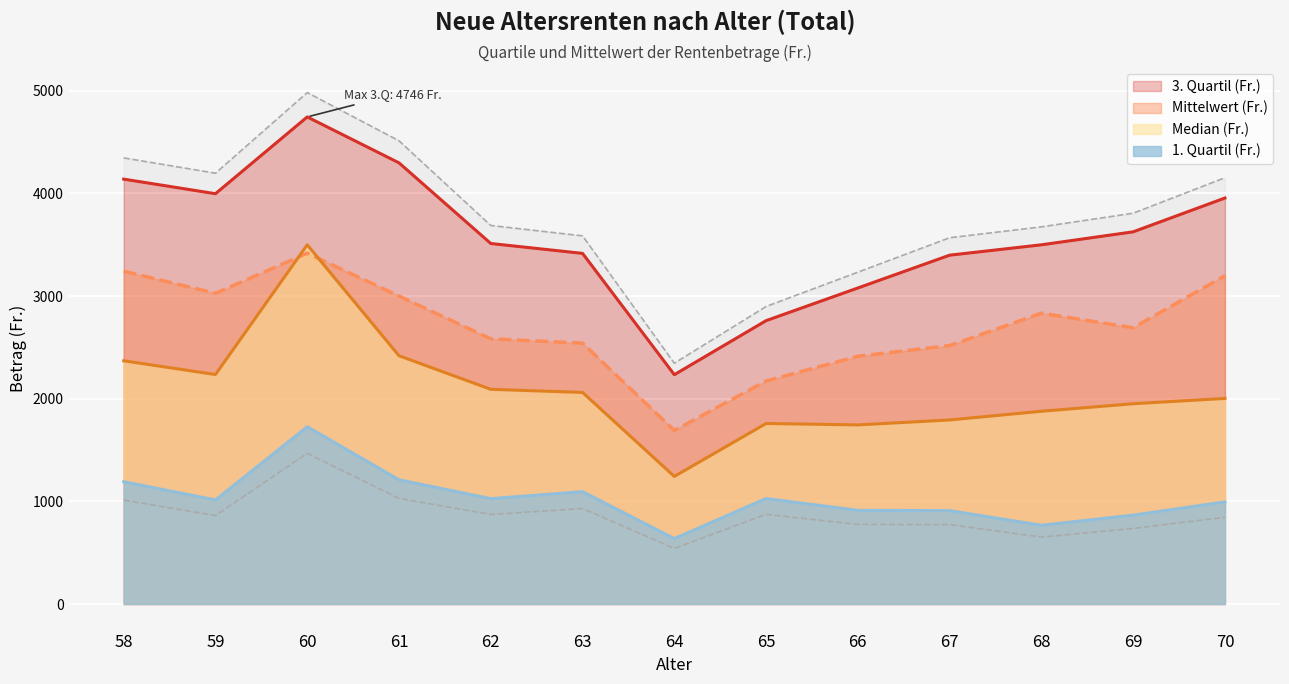

Reading left to right, transcribe all the data shown in this chart.

1. Quartil (Fr.): 58=1191.2	59=1014.0	60=1727.0	61=1210.4	62=1026.7	63=1094.8	64=637.3	65=1027.8	66=912.6	67=910.0	68=767.1	69=865.9	70=995.0
Median (Fr.): 58=2370.0	59=2235.9	60=3500.0	61=2419.0	62=2092.0	63=2061.6	64=1243.0	65=1758.8	66=1745.2	67=1793.2	68=1878.1	69=1951.3	70=2003.1
Mittelwert (Fr.): 58=3243.3	59=3027.6	60=3418.4	61=3000.5	62=2584.3	63=2542.0	64=1691.4	65=2173.1	66=2414.0	67=2518.0	68=2833.8	69=2692.0	70=3199.1
3. Quartil (Fr.): 58=4140.0	59=3998.0	60=4746.1	61=4298.6	62=3512.8	63=3416.5	64=2234.6	65=2761.0	66=3079.4	67=3399.0	68=3500.0	69=3626.5	70=3956.0